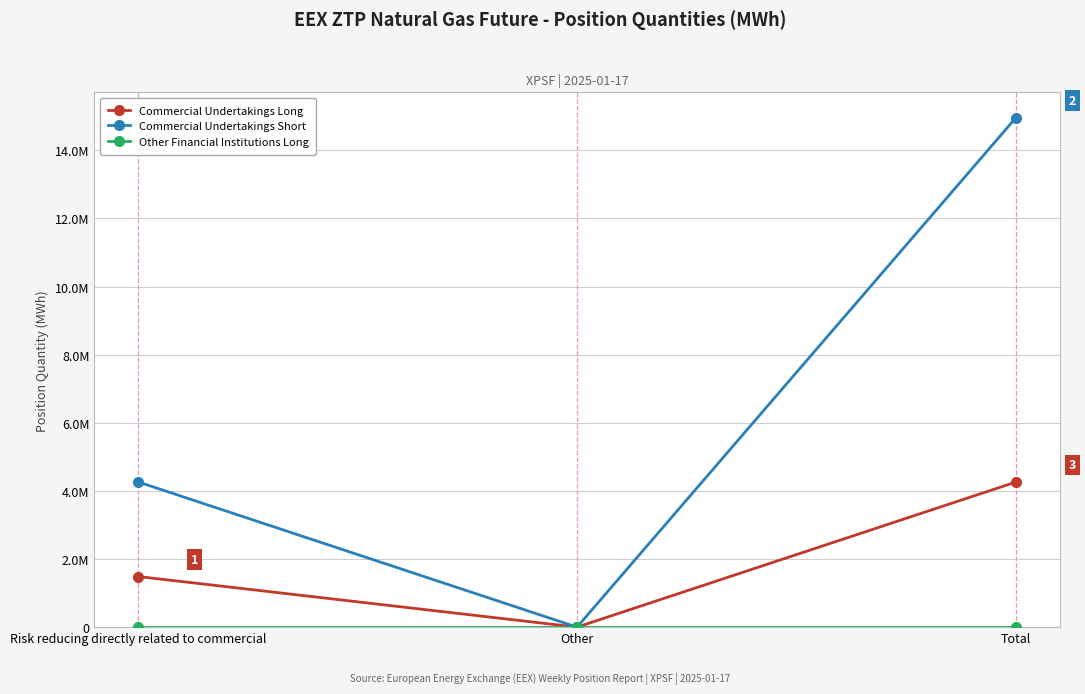

At how many categories does at least one series exceed 14446801?

1